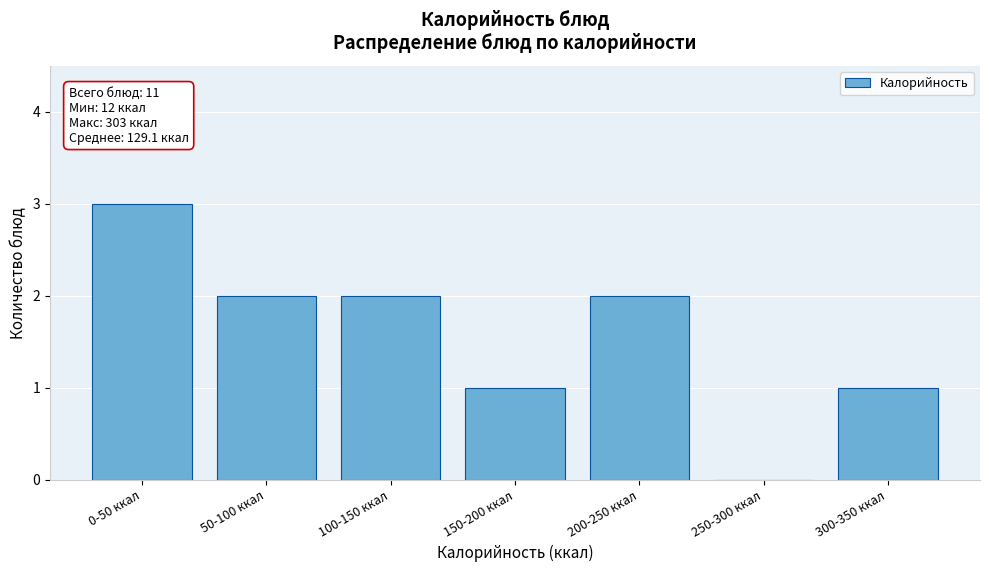

Reading left to right, extract all data points from this chart.

0-50 ккал=3	50-100 ккал=2	100-150 ккал=2	150-200 ккал=1	200-250 ккал=2	250-300 ккал=0	300-350 ккал=1